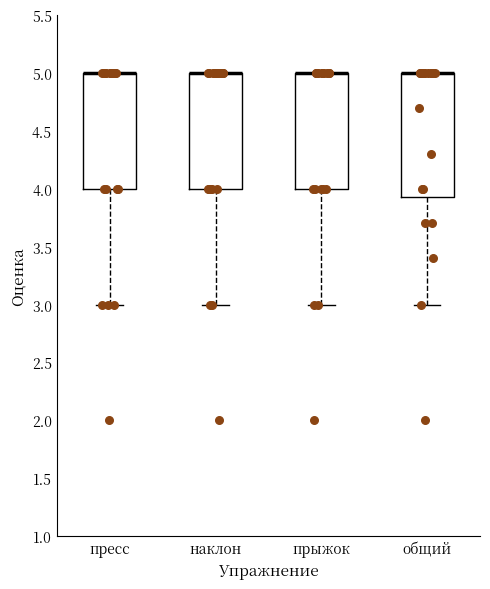

Where is the upper edge of the box for пресс on the y-axis? The values are not printed on the chart, so give them approximately, as read against the axis.

5.00